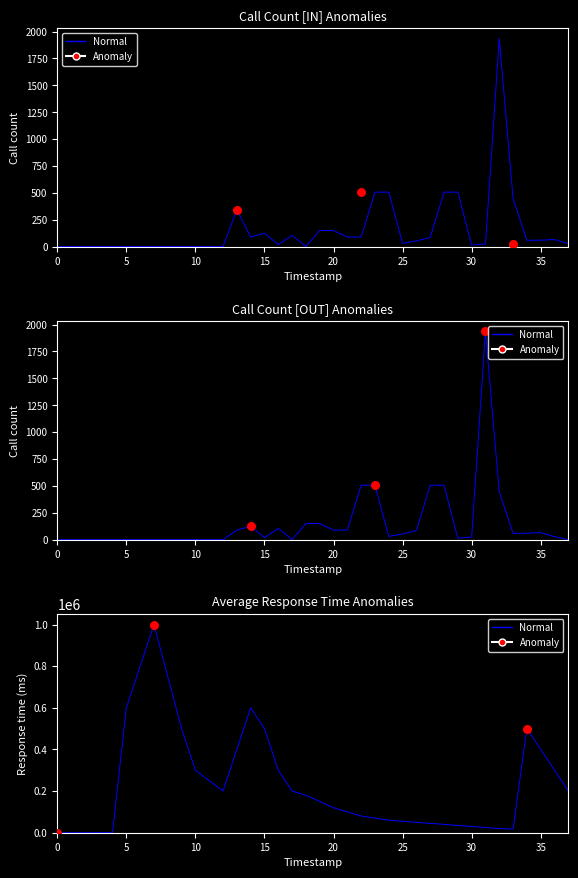

What is the change in value from 10 to 16?

+18.7